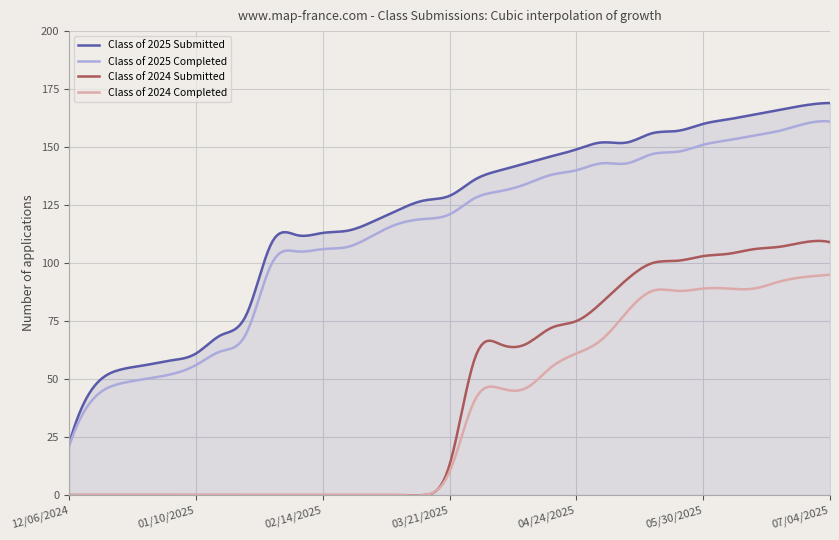

What is the difference between the second highest and second lowest values in the Class of 2025 Submitted series?

143.2